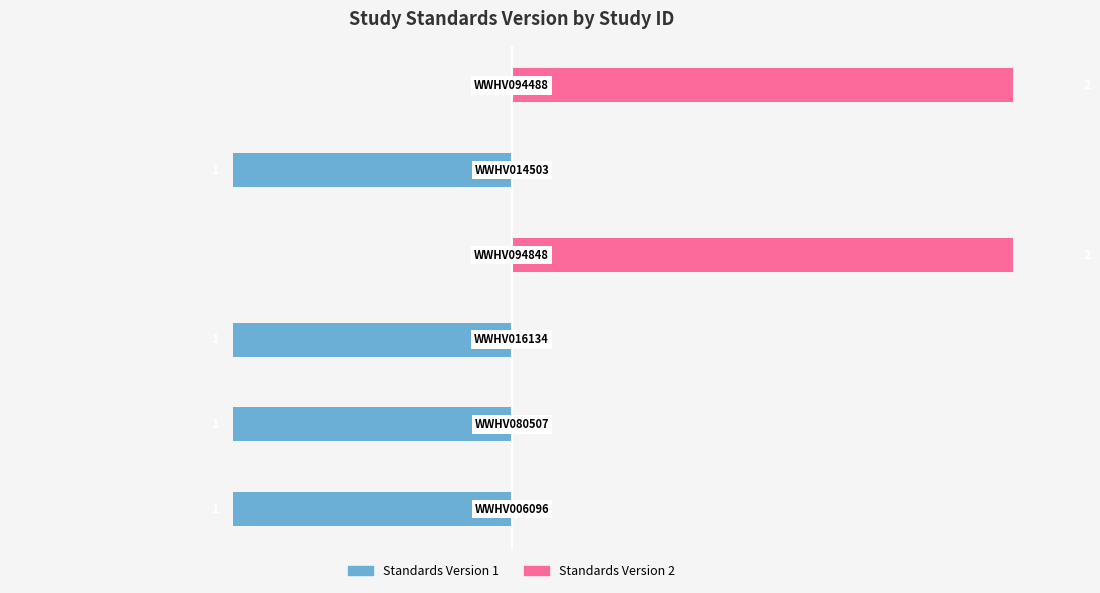

The Standards Version 1 series shows -1 at −1.0. True or false?

True